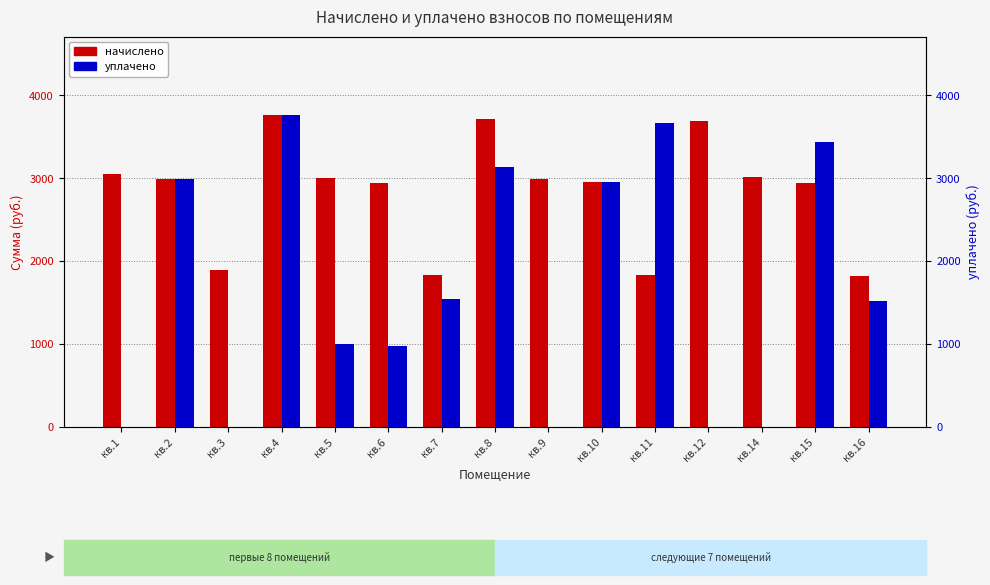

Are the bars grouped side by side (vs. stacked)?

Yes